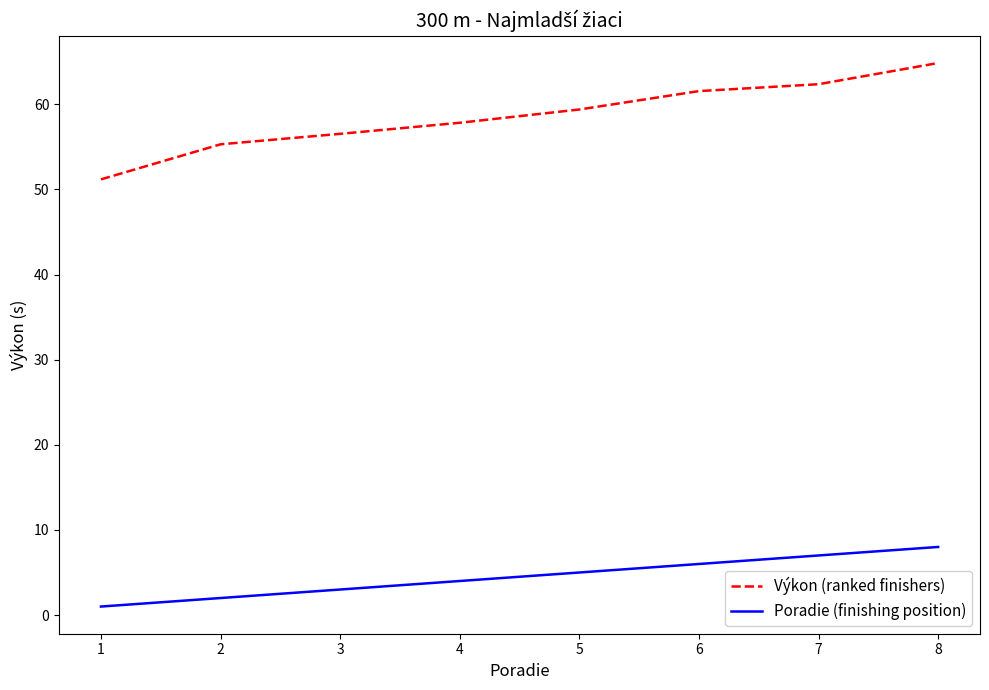

Is the value of Poradie (finishing position) at 4 greater than the value of Výkon (ranked finishers) at 2?

No